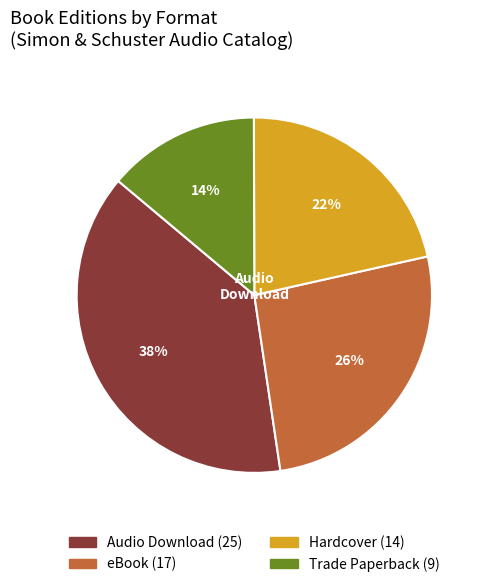

To the nearest percent, what is the average slice percentage?

25%